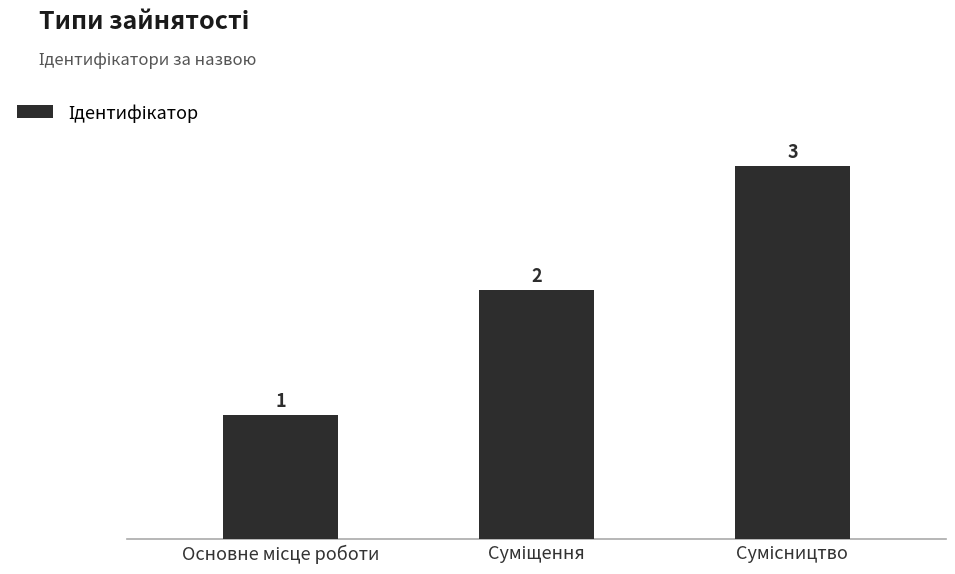

What is the sum of all values?

6